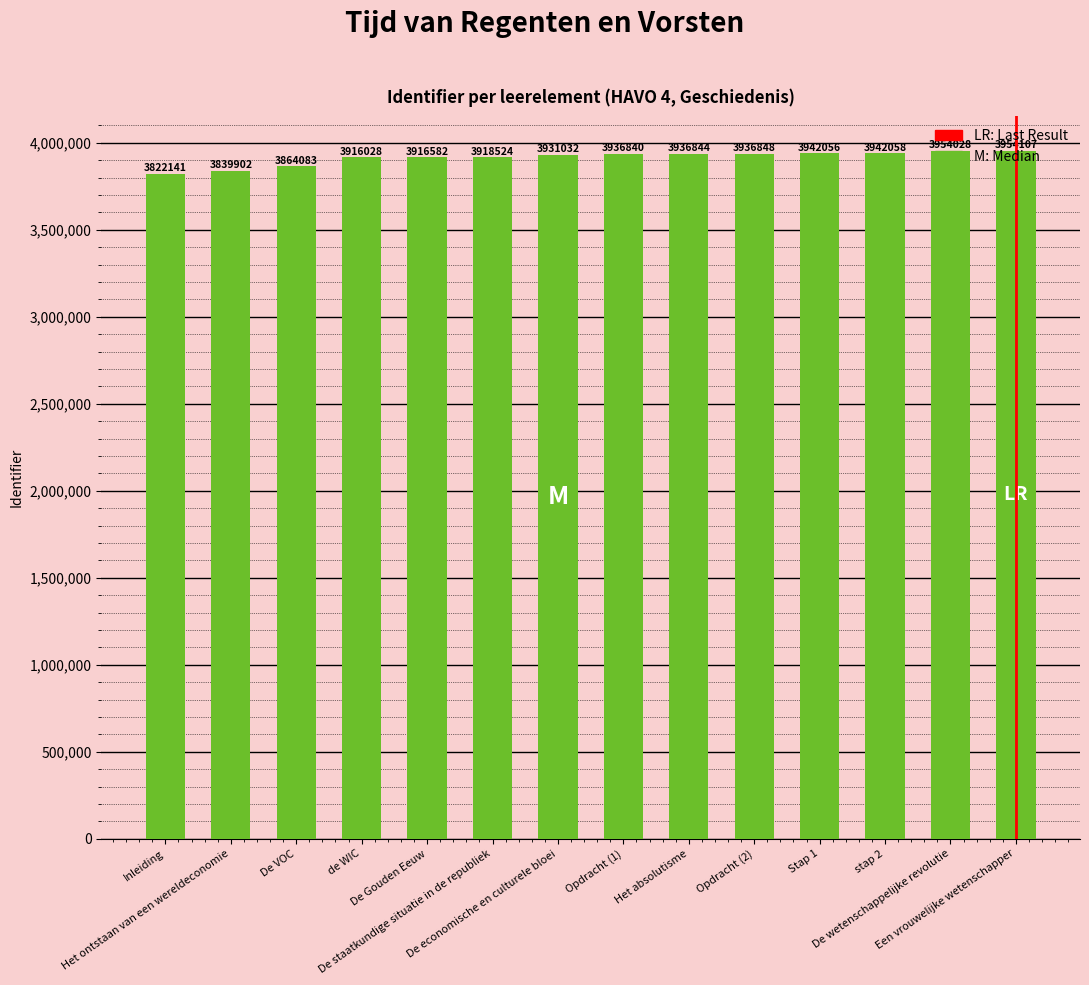

What is the value of the 13th bar from the left?

3954028